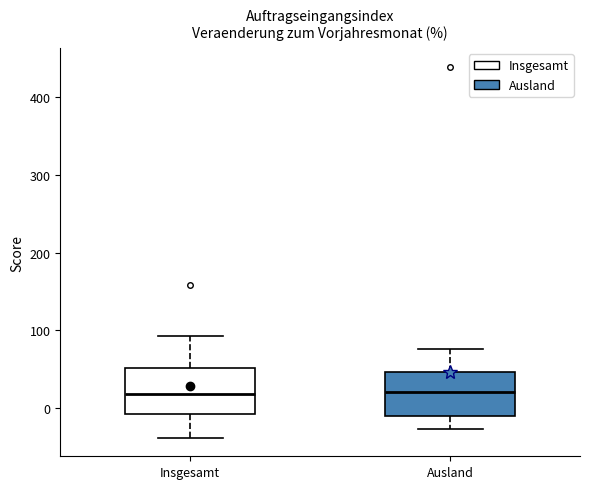

Reading left to right, read every box against the y-axis: the position of its median line, the range the box covers, and the ends of its whiskers. The values are not printed on the chart, so give them approximately, as read against the axis.

Insgesamt: median 20, box -10 to 50, whiskers -40 to 90
Ausland: median 20, box -10 to 50, whiskers -30 to 80